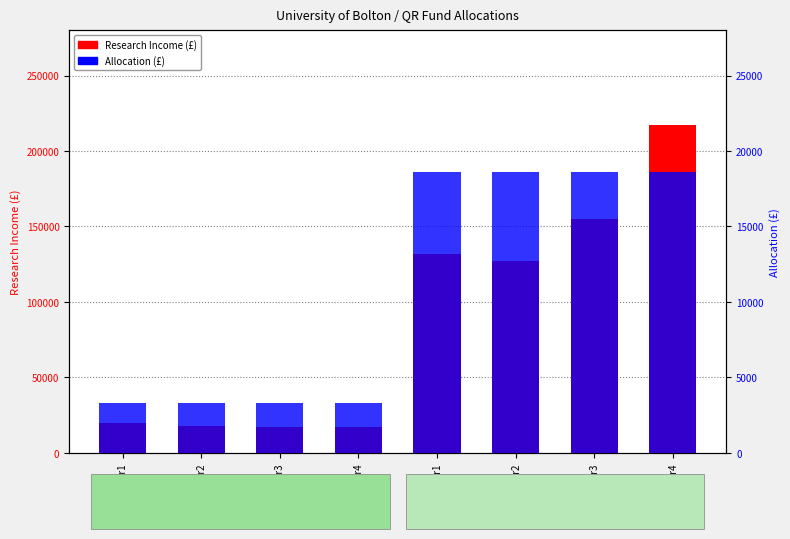

Reading left to right, extract all data points from this chart.

Research Income (£): CHARRESyr1=20000	CHARRESyr2=18000	CHARRESyr3=17000	CHARRESyr4=17000	BUSRESyr1=132000	BUSRESyr2=127000	BUSRESyr3=155000	BUSRESyr4=217000
Allocation (£): CHARRESyr1=3309	CHARRESyr2=3309	CHARRESyr3=3309	CHARRESyr4=3309	BUSRESyr1=18589	BUSRESyr2=18589	BUSRESyr3=18589	BUSRESyr4=18589